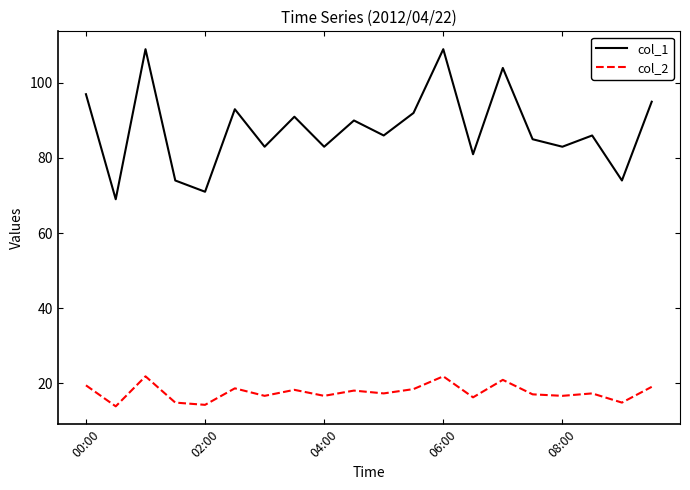

What is the minimum value shown in the chart?

13.8